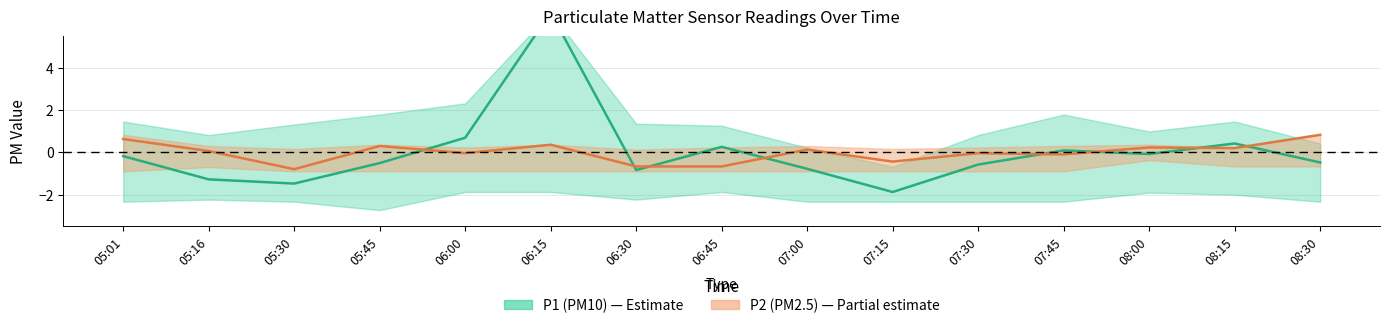

Reading left to right, extract all data points from this chart.

P1: 05:01=-0.2	05:16=-1.3	05:30=-1.5	05:45=-0.5	06:00=0.7	06:15=6.6	06:30=-0.8	06:45=0.3	07:00=-0.8	07:15=-1.9	07:30=-0.6	07:45=0.1	08:00=-0.1	08:15=0.4	08:30=-0.5
P2: 05:01=0.6	05:16=0.1	05:30=-0.8	05:45=0.3	06:00=-0.0	06:15=0.4	06:30=-0.7	06:45=-0.7	07:00=0.1	07:15=-0.4	07:30=-0.0	07:45=-0.1	08:00=0.2	08:15=0.2	08:30=0.8